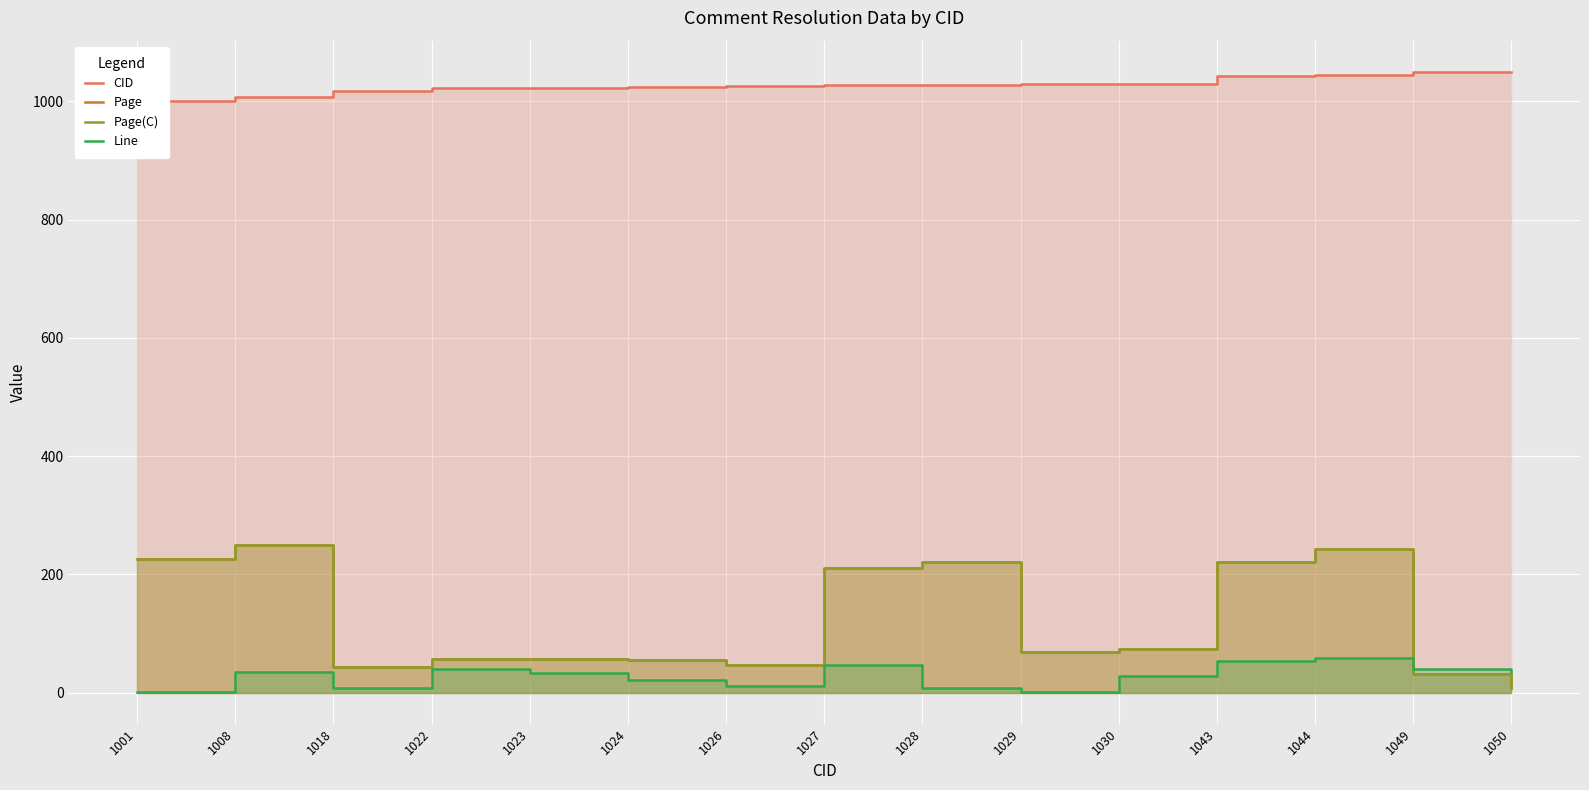

How many distinct data groups are displayed?

4